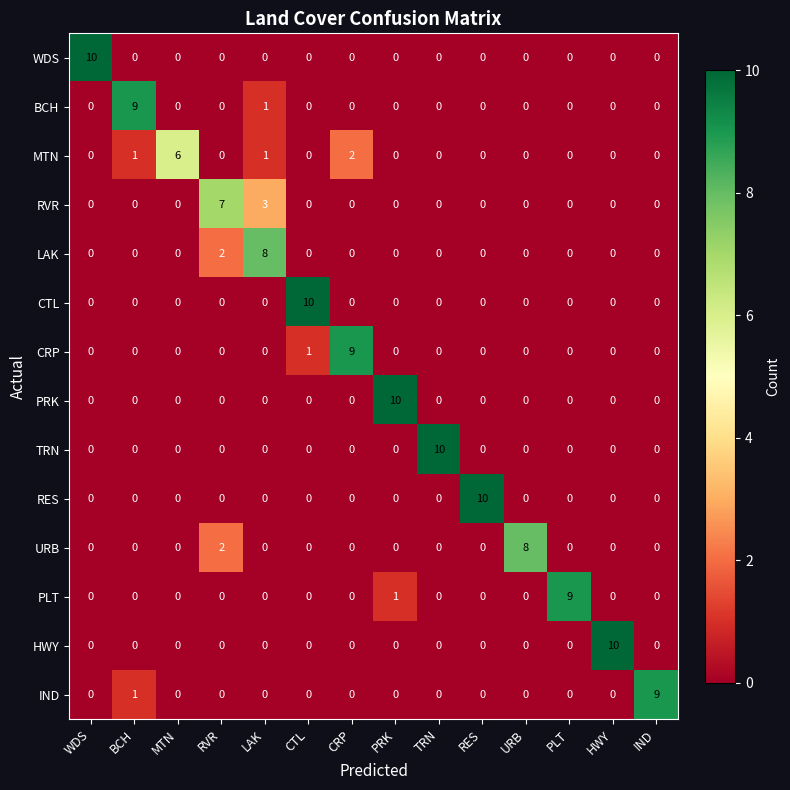

What is the sum of all BCH values?

10